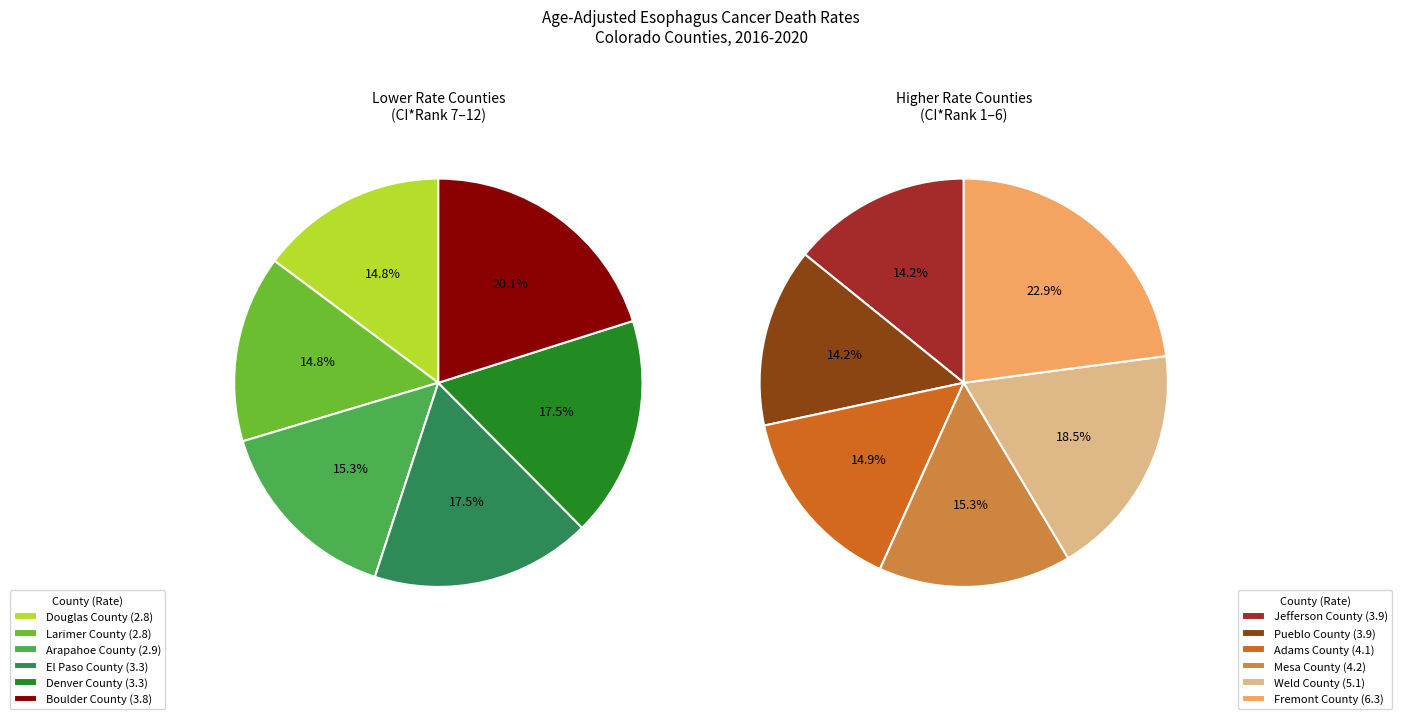

What is the ratio of the value at Boulder County to the value at Denver County?

1.2